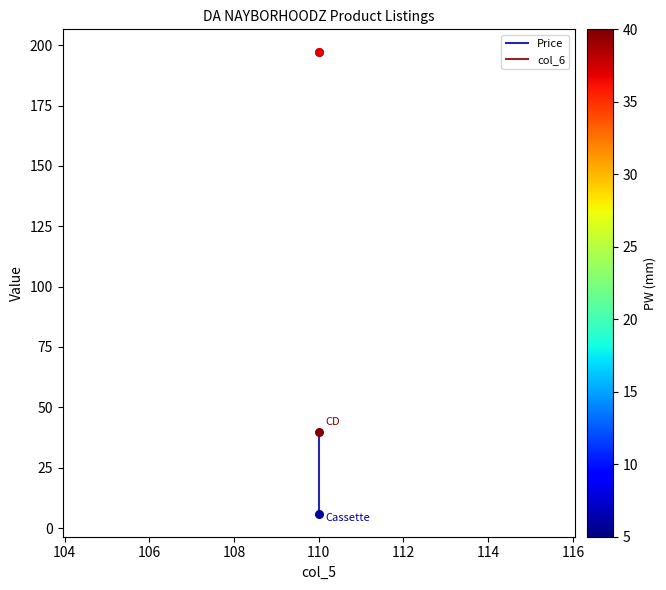

Which series contains the lowest Y value?

Price